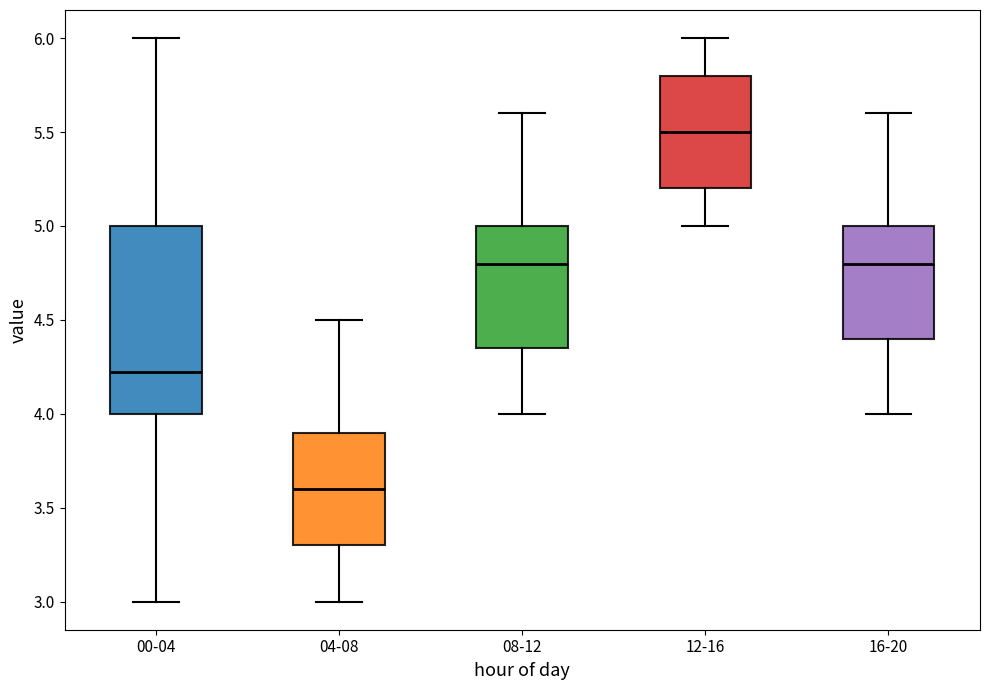

Where does the upper whisker of the box for 16-20 end on the y-axis? The values are not printed on the chart, so give them approximately, as read against the axis.

5.60